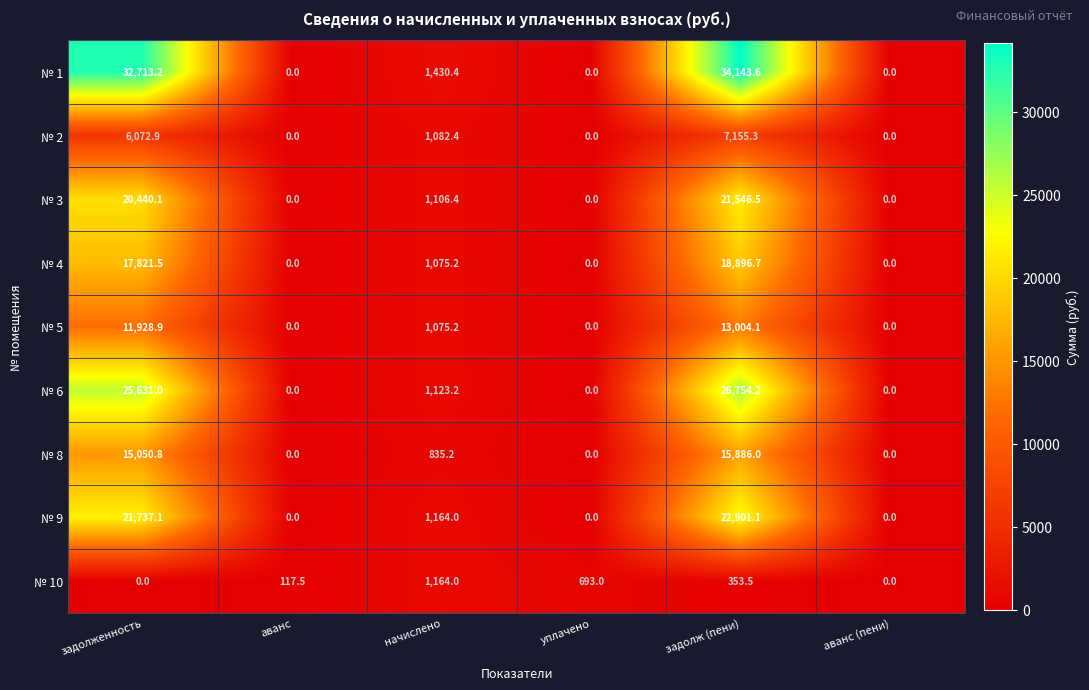

Rank the series by their maximum value, from lowest to highest.

№ 10, № 2, № 5, № 8, № 4, № 3, № 9, № 6, № 1